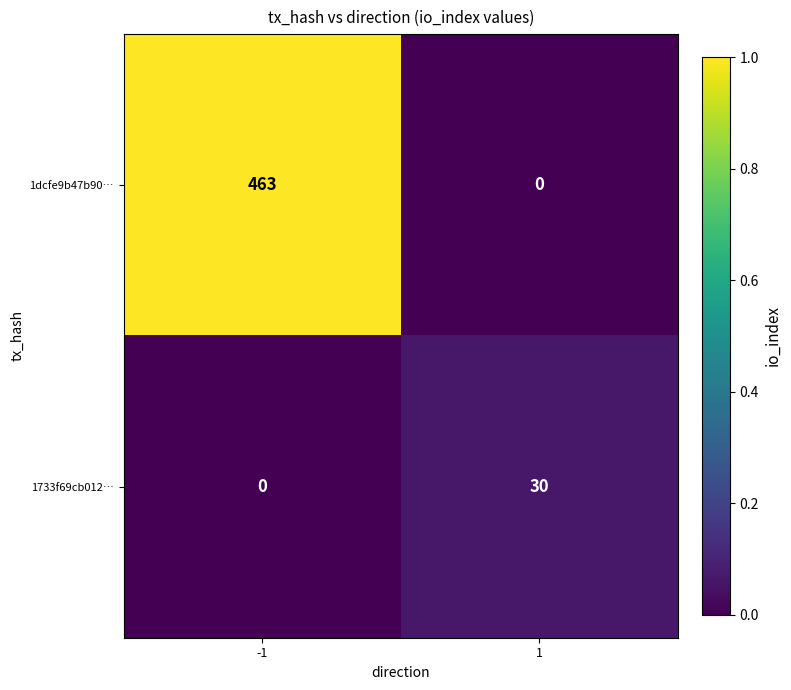

Rank the series at 1 from lowest to highest value.

1dcfe9b47b90…, 1733f69cb012…